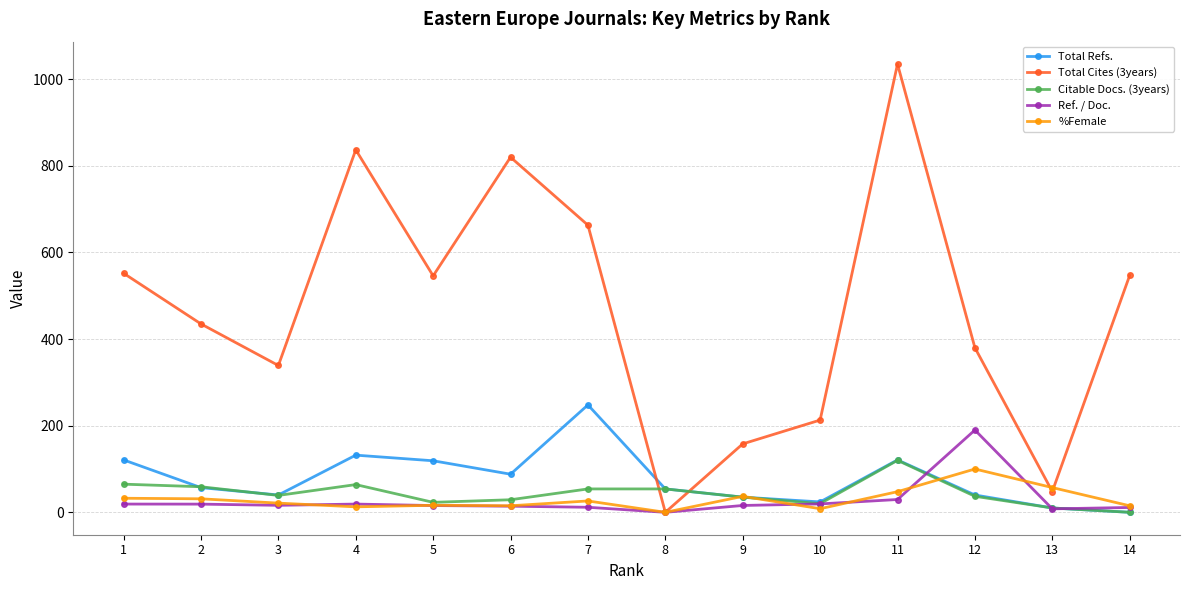

Does the chart display data point markers on the line(s)?

Yes